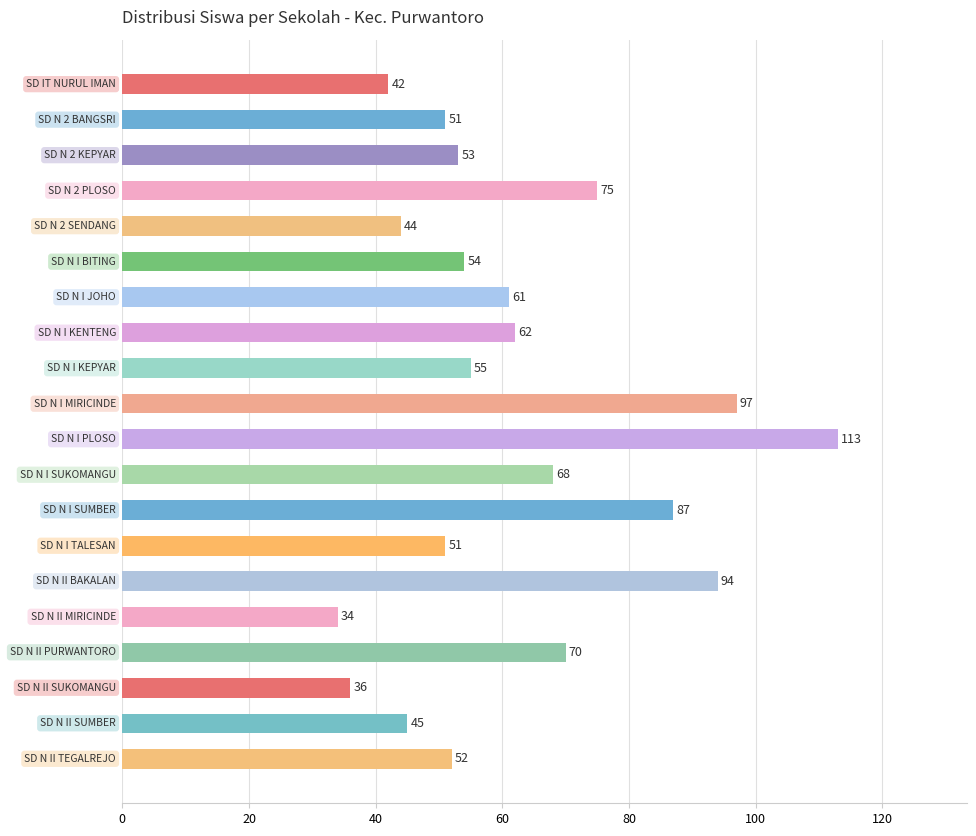

What is the maximum value shown in the chart?

113